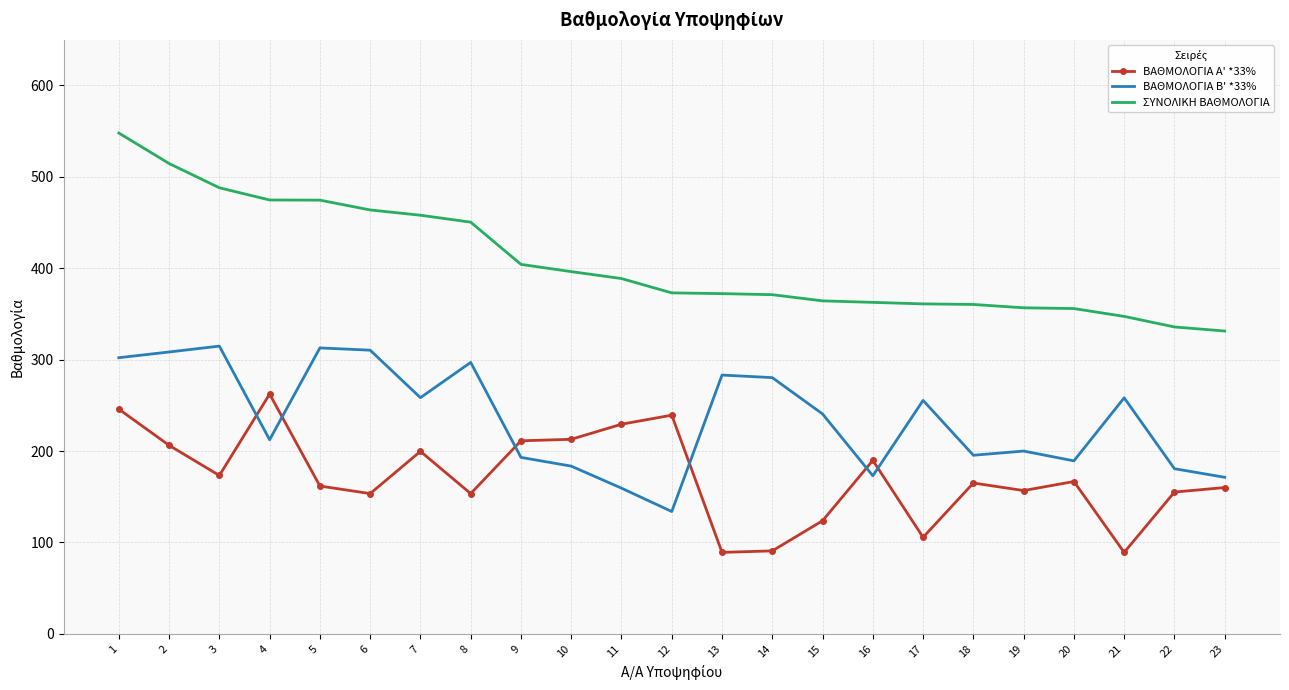

What is the spread (max minus min) of values at 13?

283.1